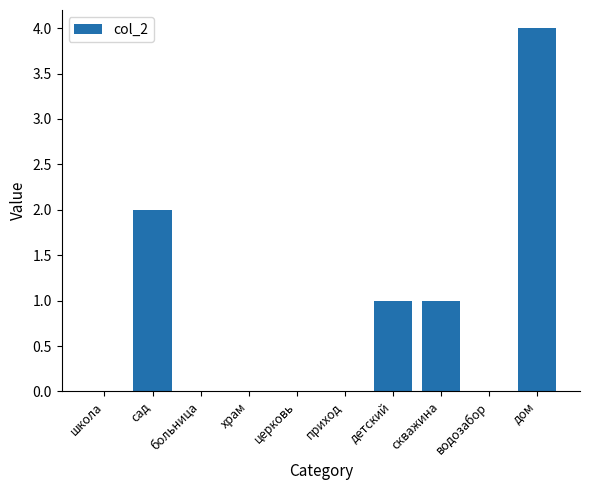

Count the values in the range 0 to 1.

8